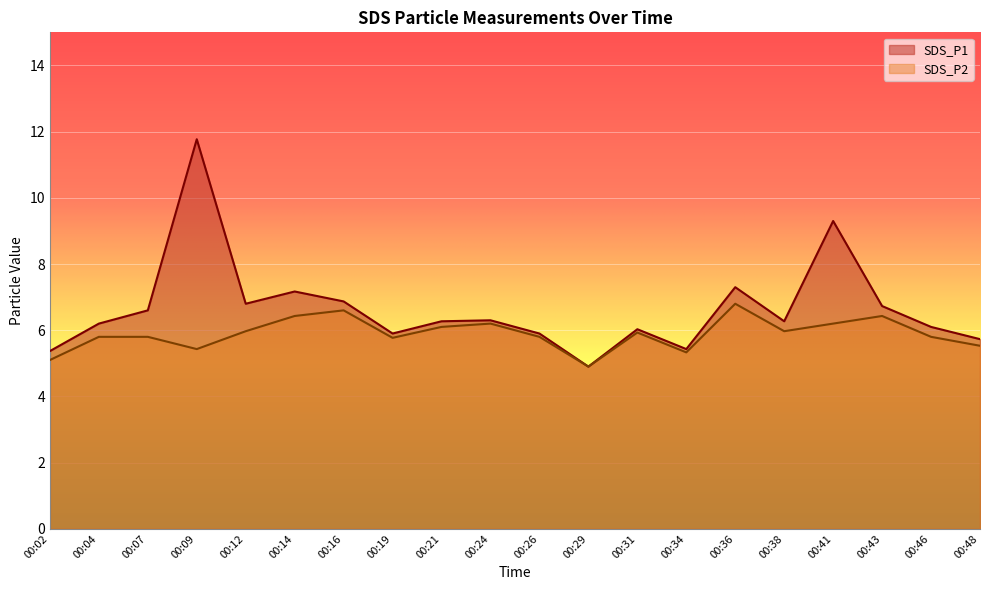

Which label corresponds to the smallest value in the chart?

00:29